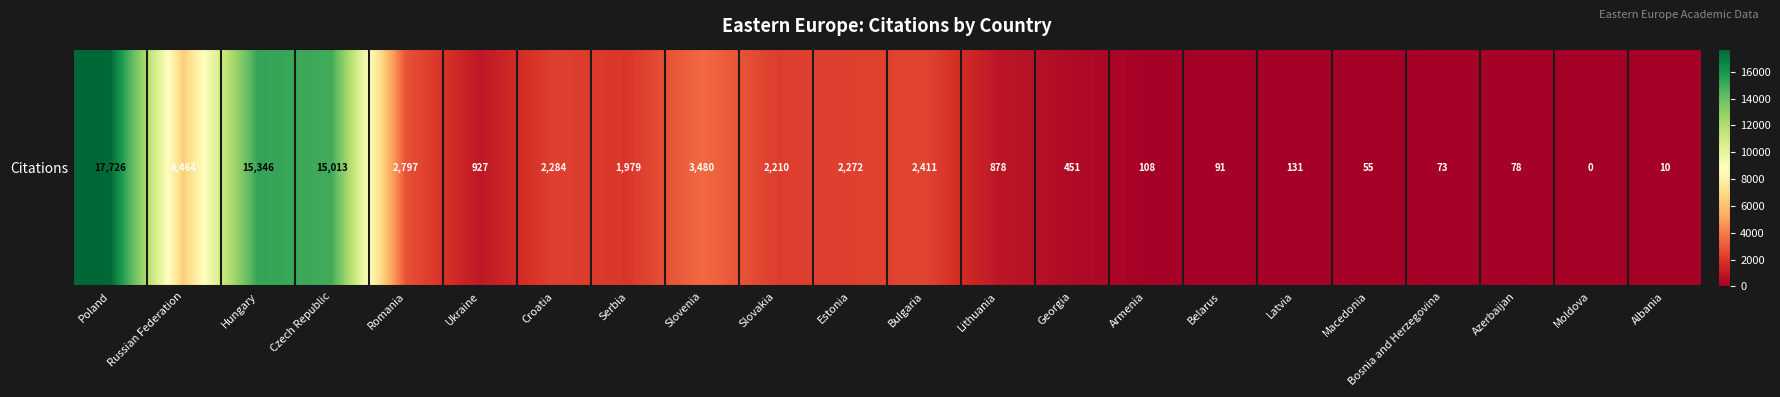

Read the value at Slovakia, to the nearest 10.

2210